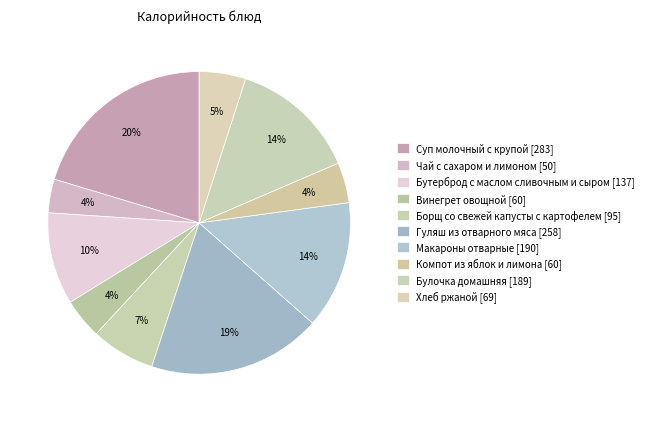

What is the total percentage of Бутерброд с маслом сливочным и сыром and Макароны отварные?

23.5%